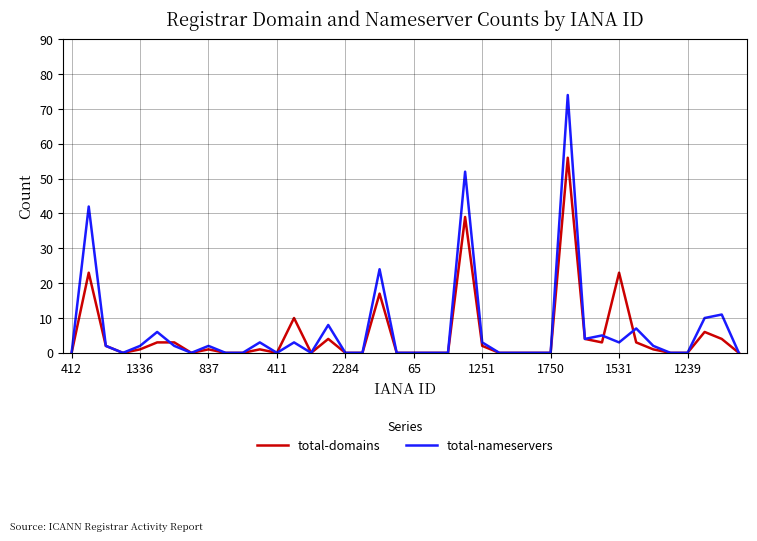

Which series has the largest range (max minus min)?

total-nameservers